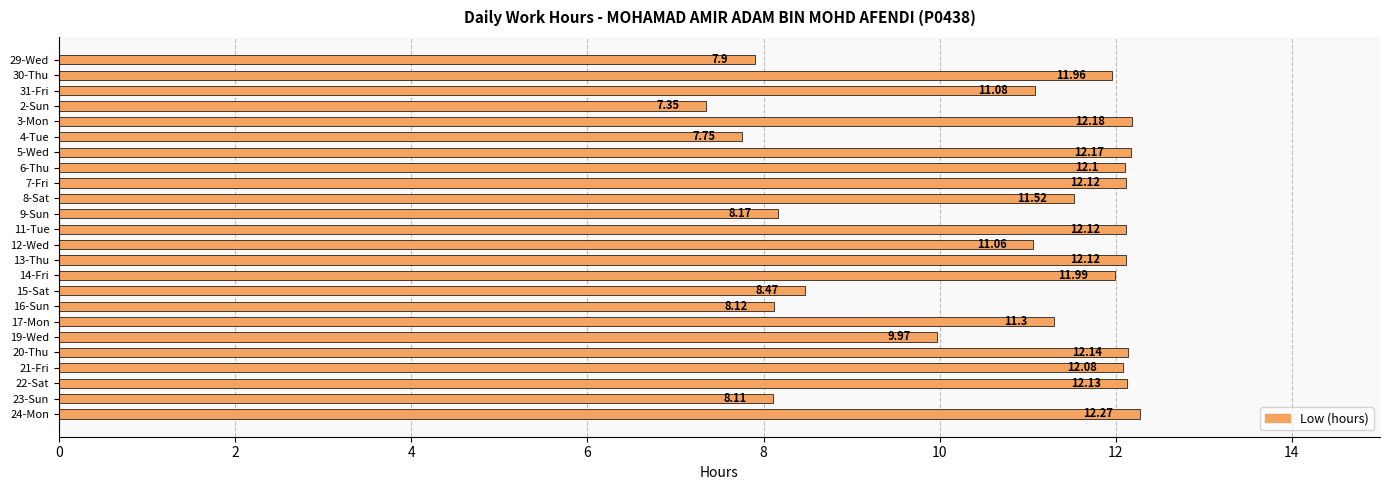

Approximately how many times larger is the value at 13-Thu compared to 20-Thu?

1.0